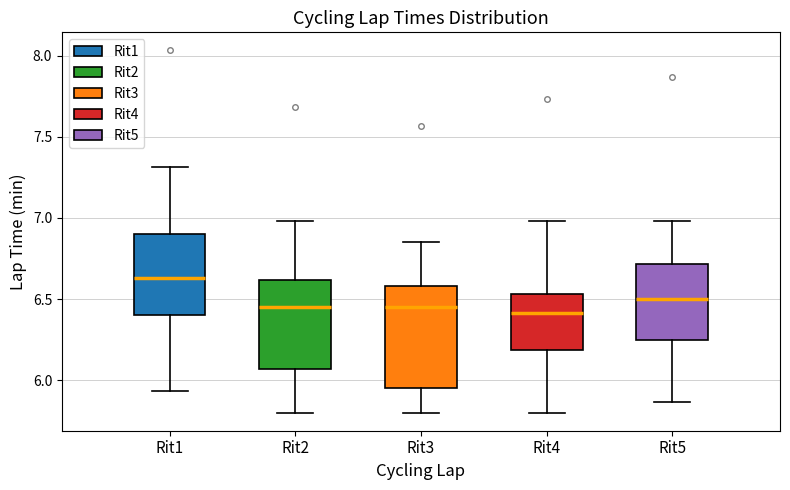

Reading left to right, read every box against the y-axis: the position of its median line, the range the box covers, and the ends of its whiskers. The values are not printed on the chart, so give them approximately, as read against the axis.

Rit1: median 6.65, box 6.40 to 6.90, whiskers 5.95 to 7.30
Rit2: median 6.45, box 6.05 to 6.60, whiskers 5.80 to 7.00
Rit3: median 6.45, box 5.95 to 6.60, whiskers 5.80 to 6.85
Rit4: median 6.40, box 6.20 to 6.55, whiskers 5.80 to 7.00
Rit5: median 6.50, box 6.25 to 6.70, whiskers 5.85 to 7.00